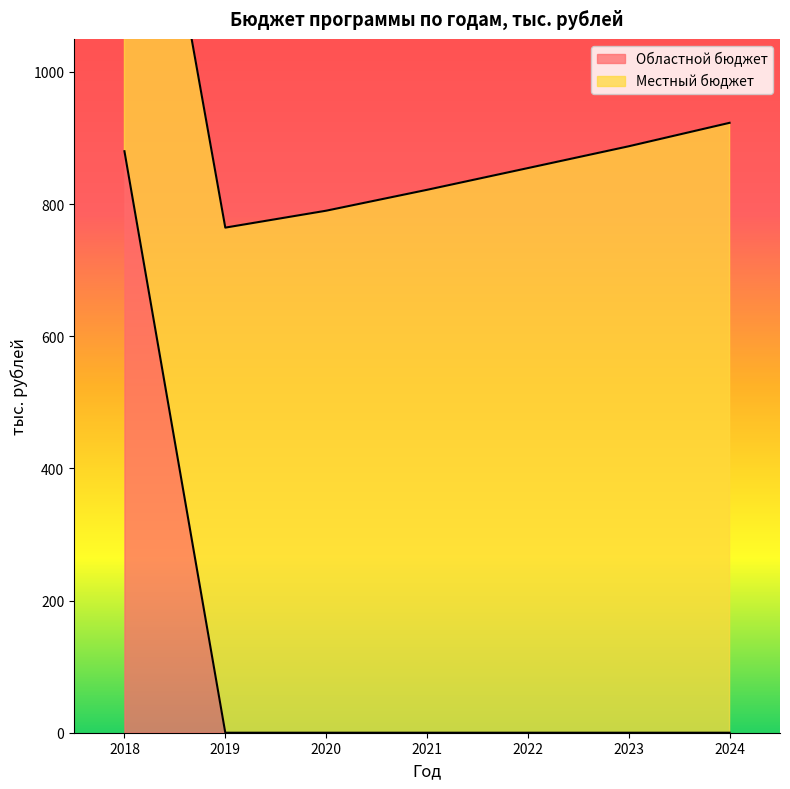

The value at 2020 is -403. True or false?

False